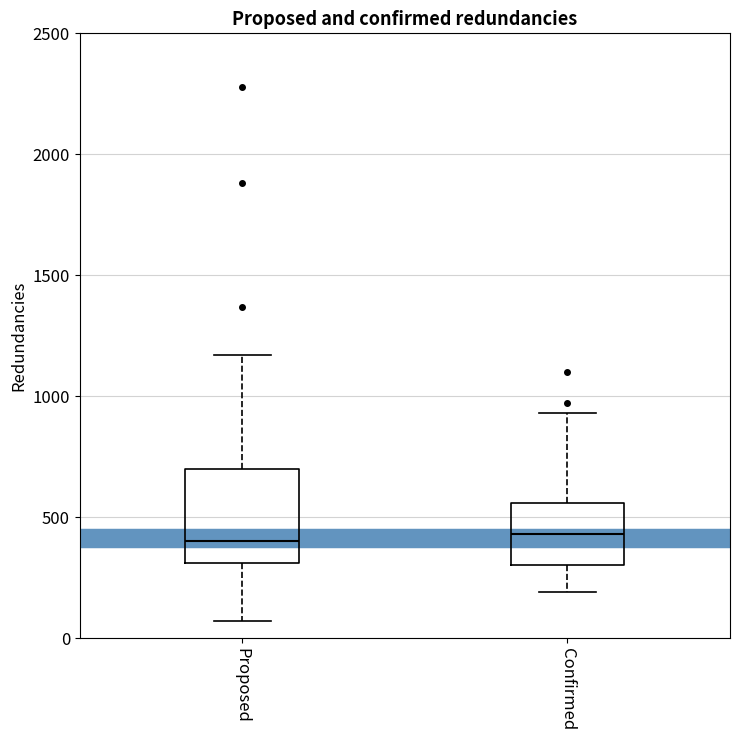

Which box is the tallest, from its lower edge to its upper edge?

Proposed